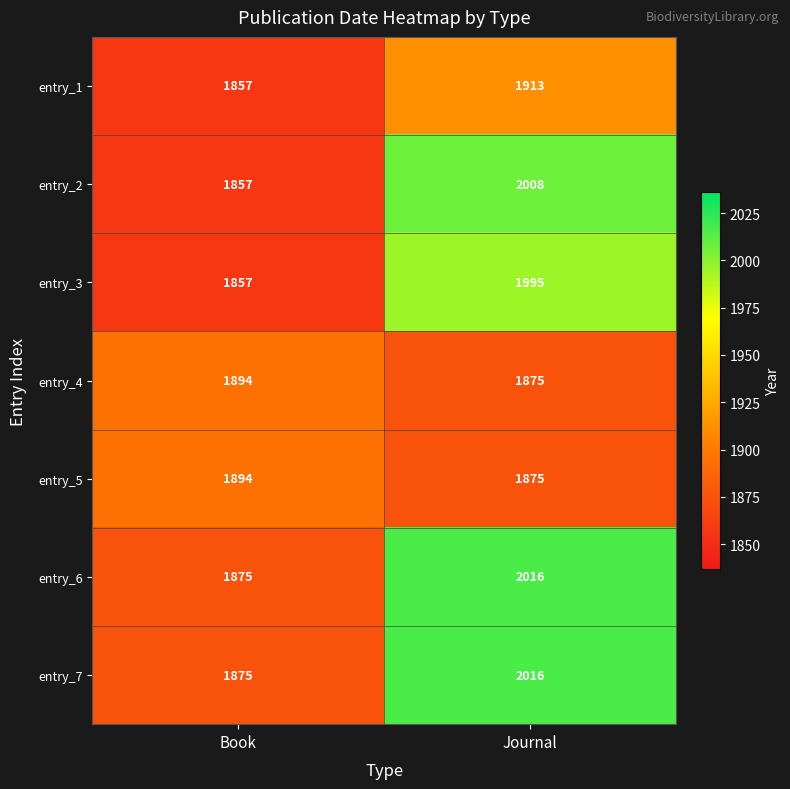

How many data points in entry_6 are less than 2016?

1